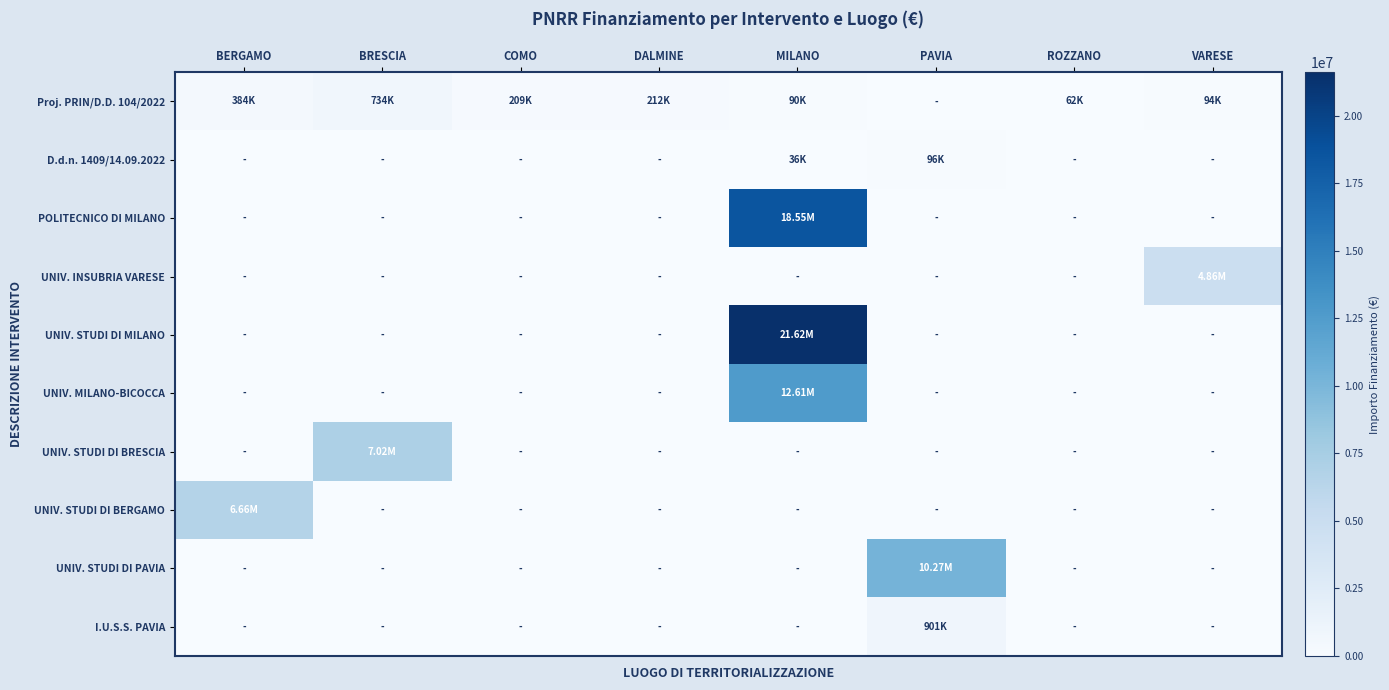

Which series has the largest total across all categories?

UNIV. STUDI DI MILANO